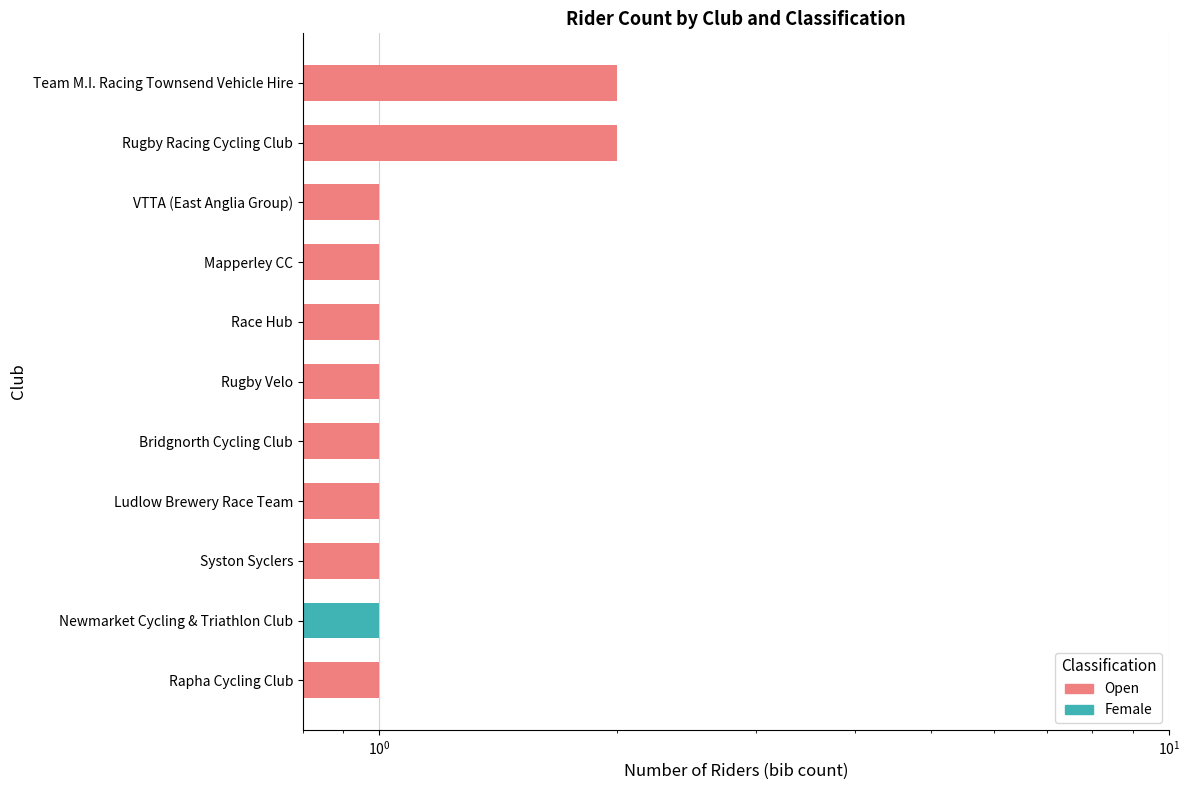

Between Newmarket Cycling & Triathlon Club and Ludlow Brewery Race Team, which series saw the biggest shift?

Open